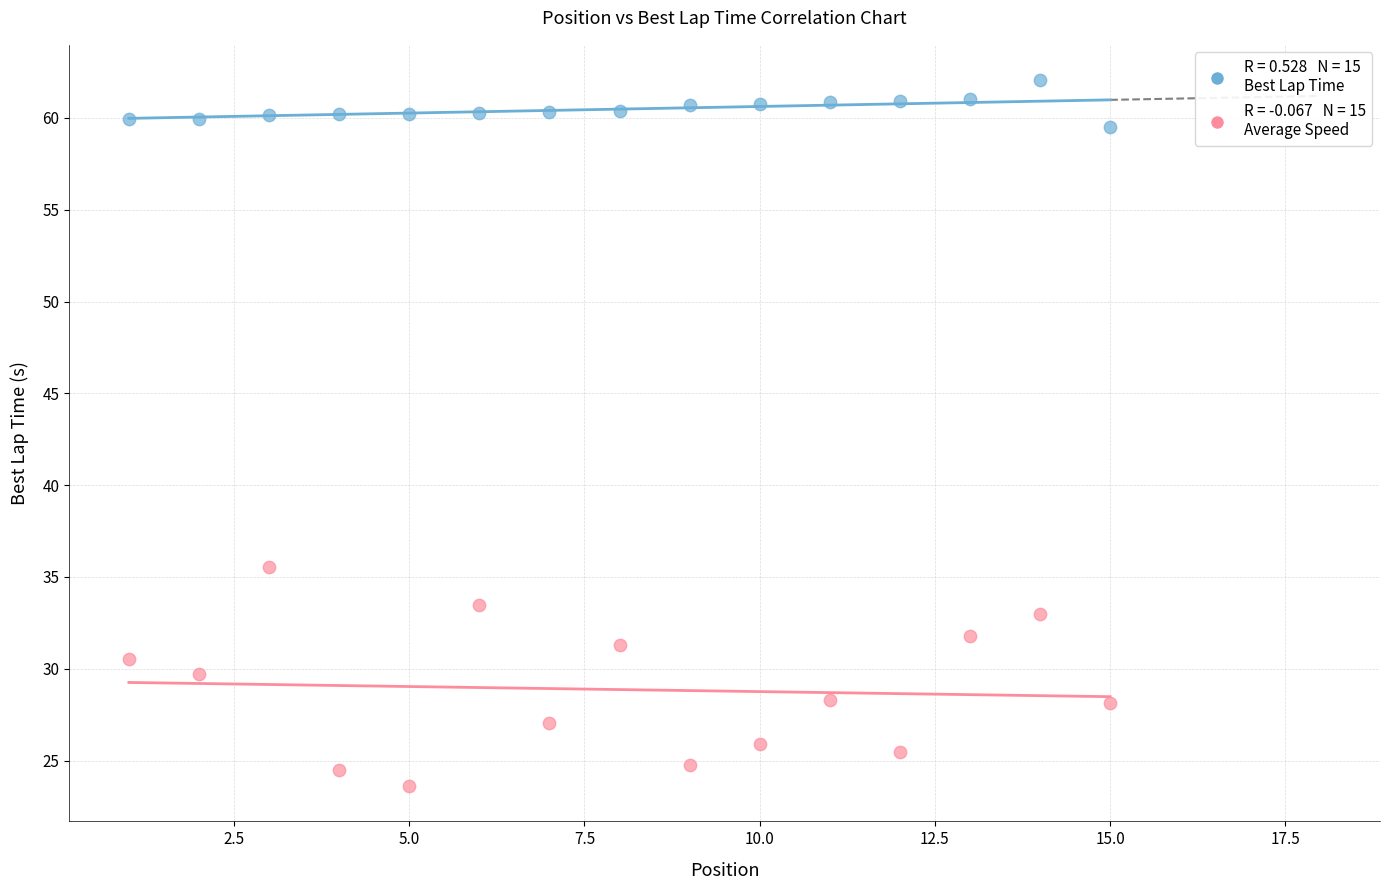

Across all data points, what is the range of X values (max minus min)?

14.0